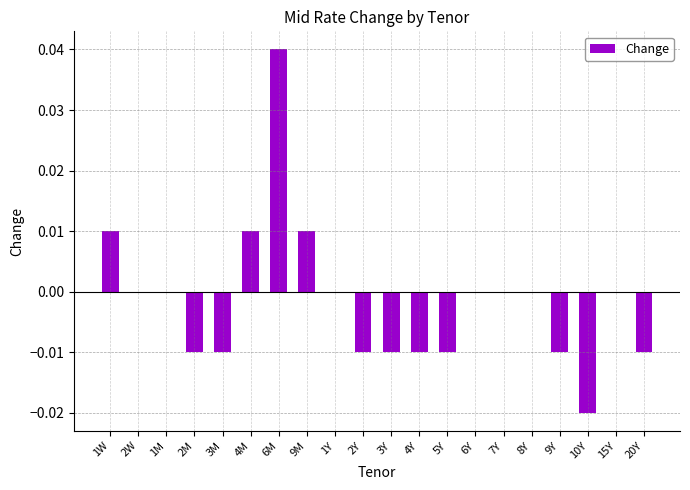

Is it true that the value at 10Y is -0.0?

True